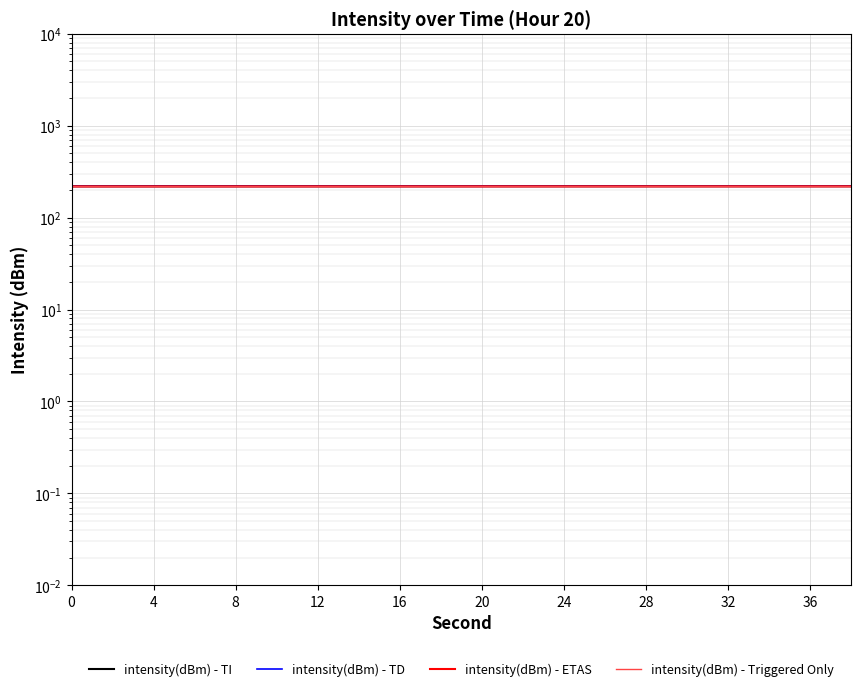

List the series in order of their overall mean, highest first.

intensity(dBm) - TI, intensity(dBm) - TD, intensity(dBm) - ETAS, intensity(dBm) - Triggered Only